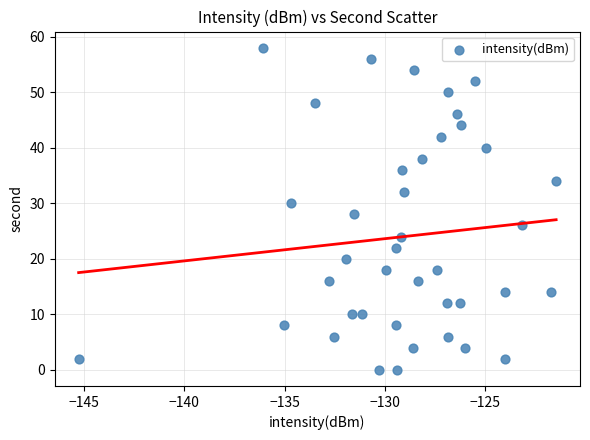

What is the range of Y values (max minus min)?

58